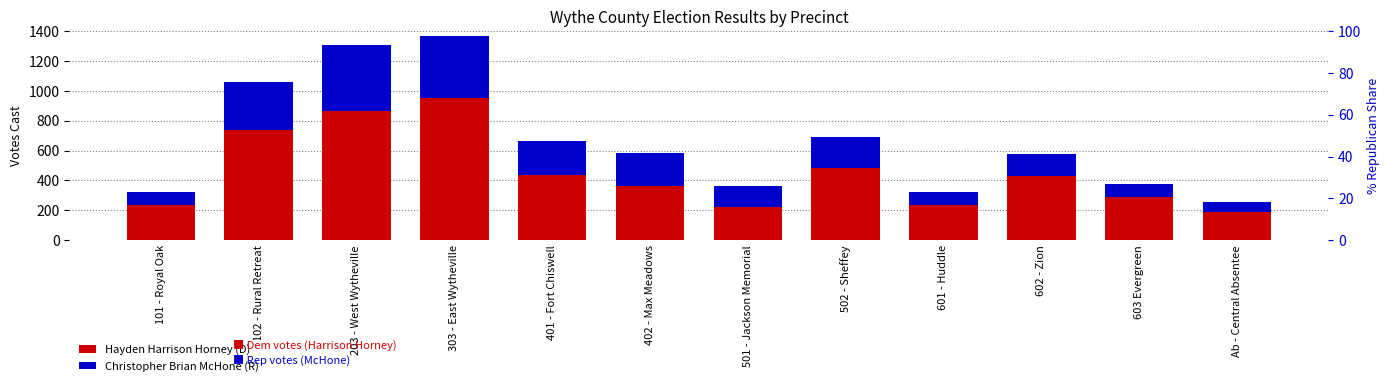

What is the sum of the Christopher Brian McHone (R) values at Ab - Central Absentee and 602 - Zion?

214